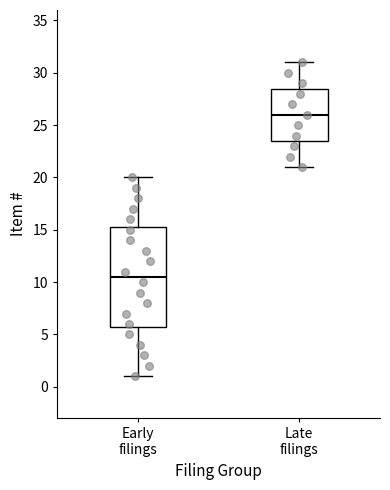

Which box has the highest median line?

Late filings